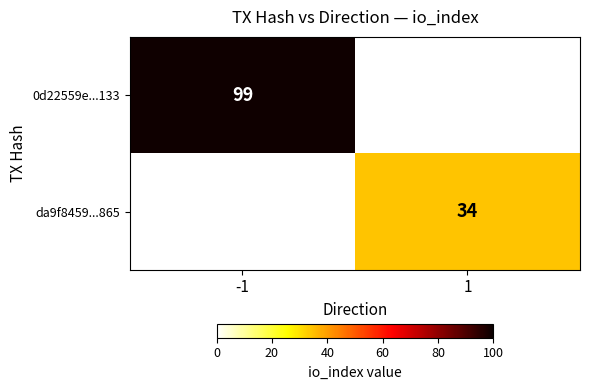

True or false: da9f8459...865 has a value of 34 at 1.

True